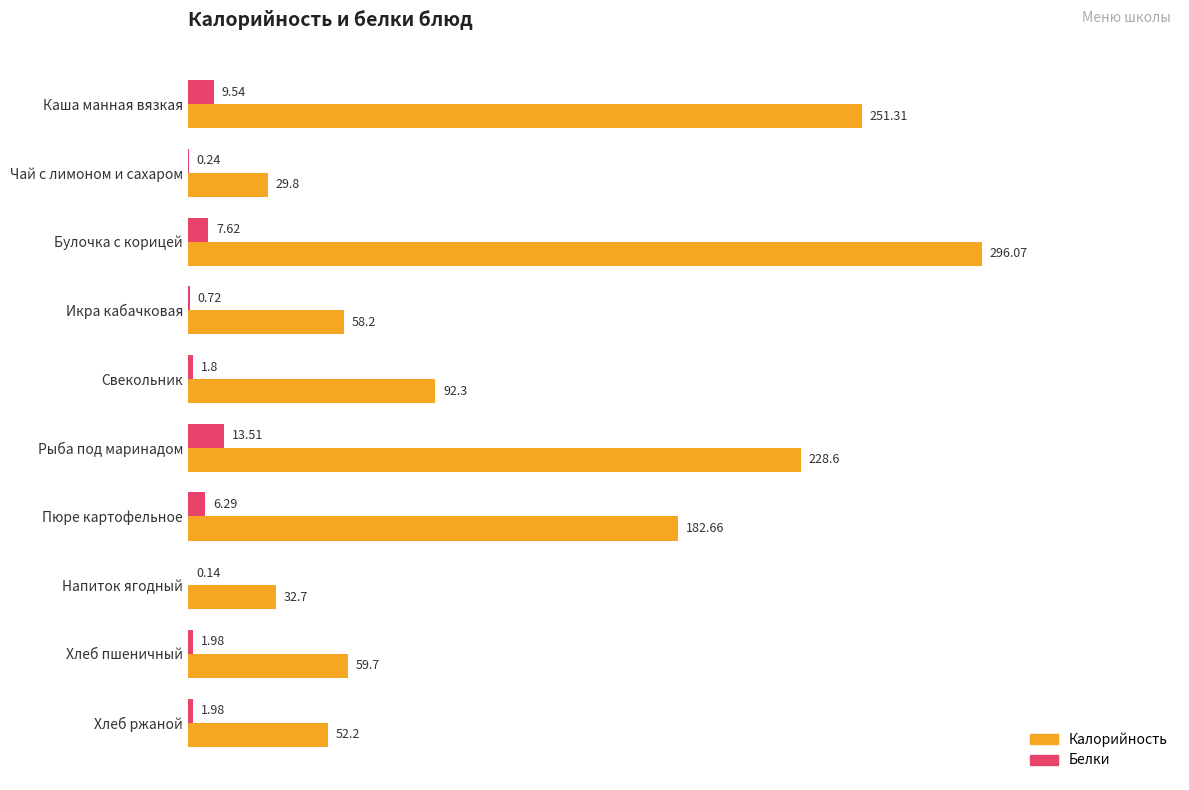

Which series has the largest range (max minus min)?

Калорийность